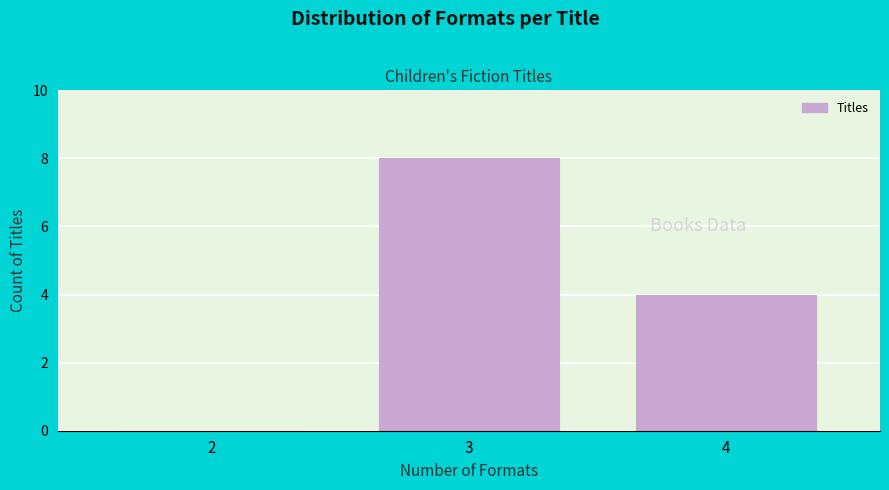

Reading left to right, what are all the values shown in this chart?

2=0	3=8	4=4